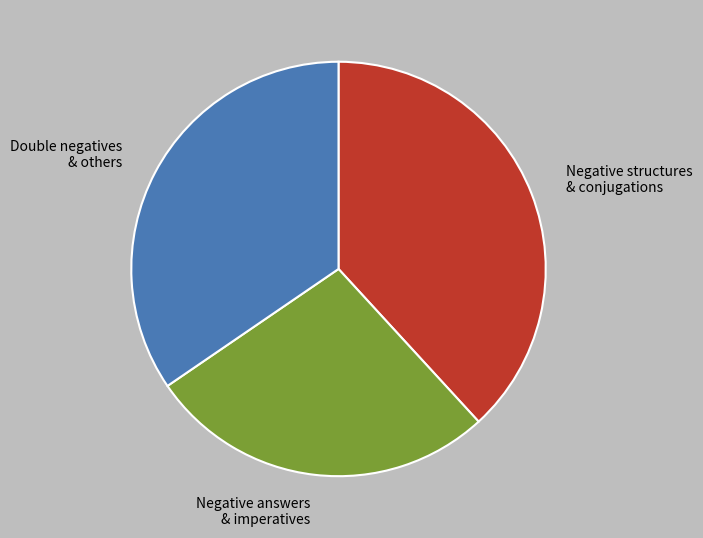

Do Negative structures & conjugations and Negative answers & imperatives together represent more than half of the pie?

Yes